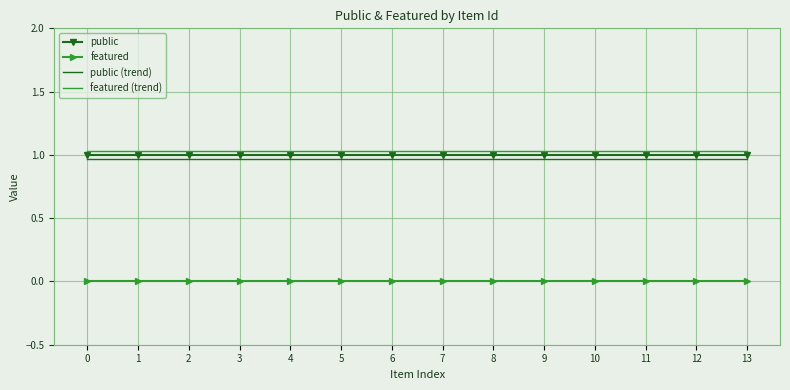

The value of featured at 9 is 0.0. True or false?

True